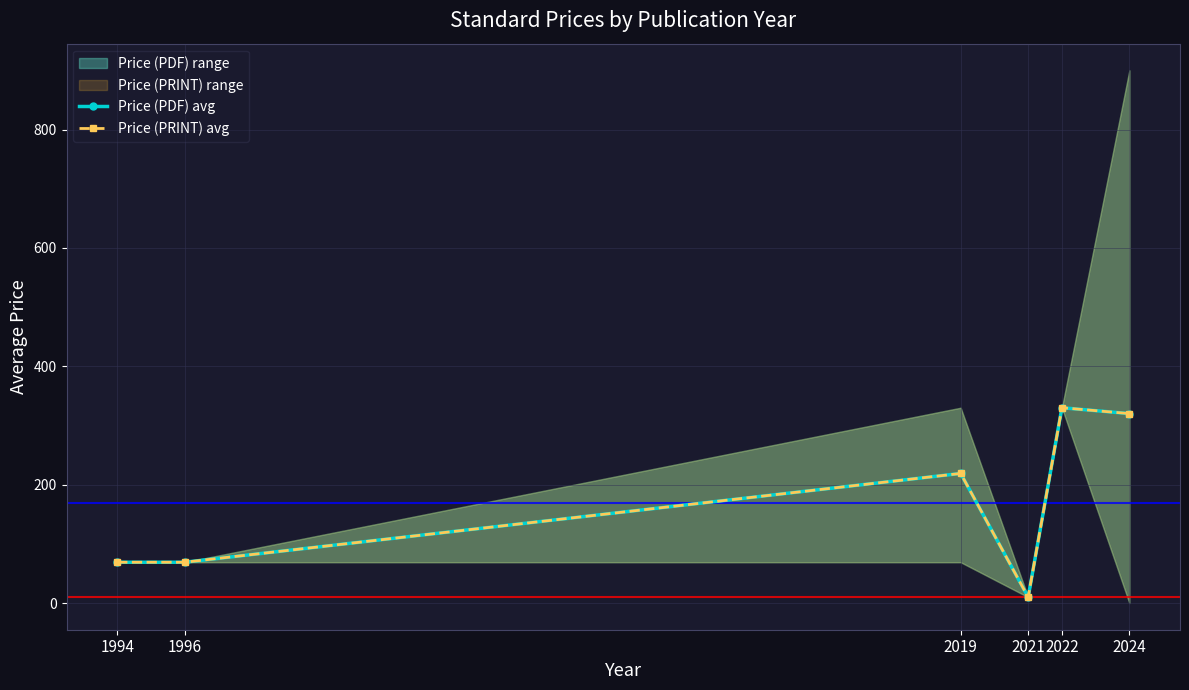

Between 1996 and 2024, which series saw the biggest shift?

Price (PDF) avg